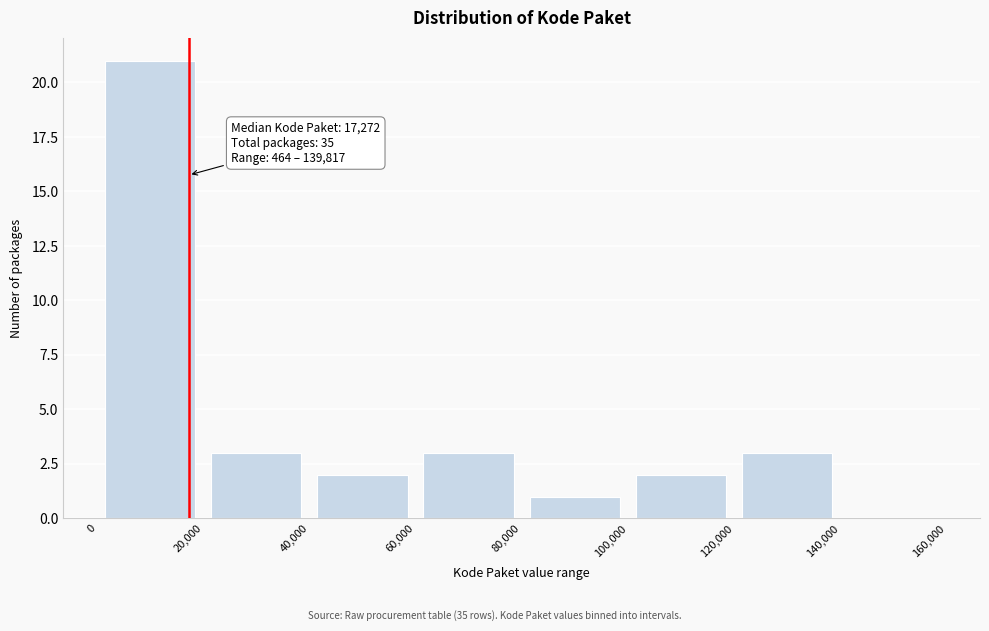

Over which range of the x-axis is the bar tallest?

0 to 20,000